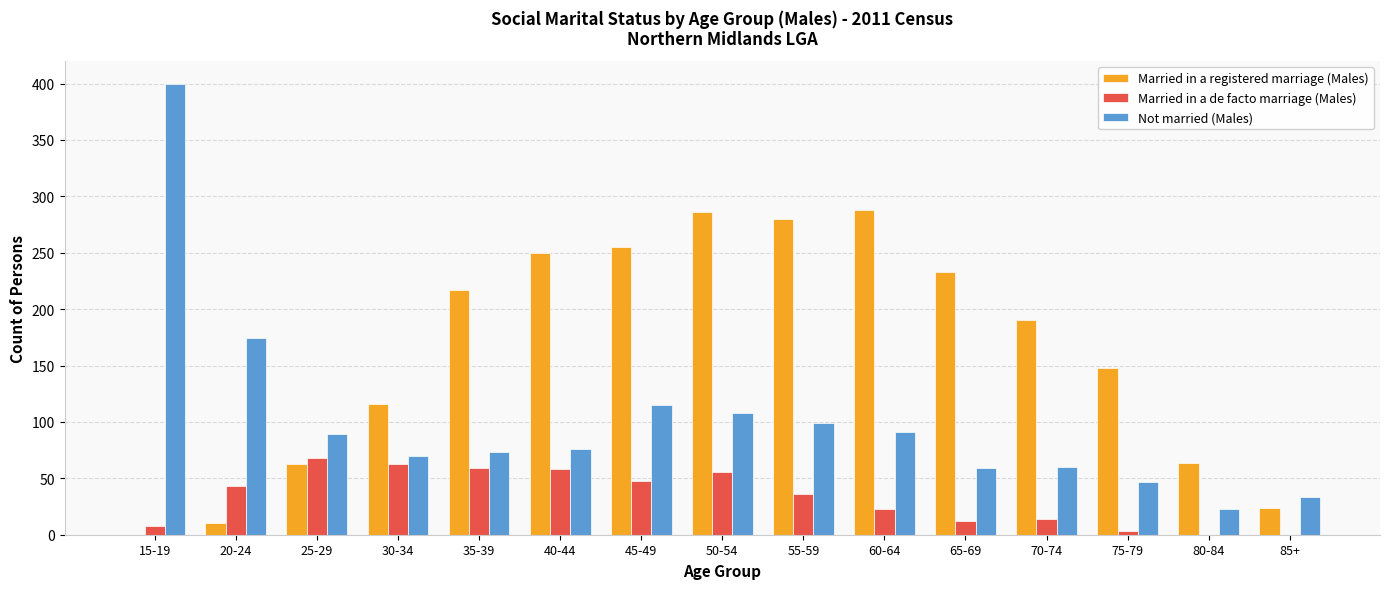

What is the sum of all Married in a registered marriage (Males) values?

2424